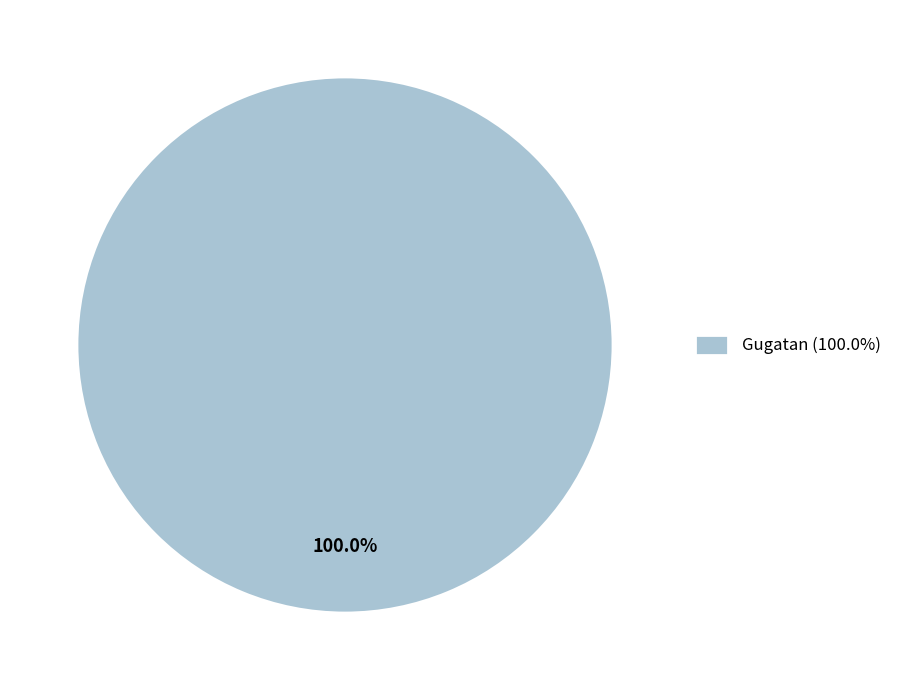

Does any single category account for the majority?

Yes